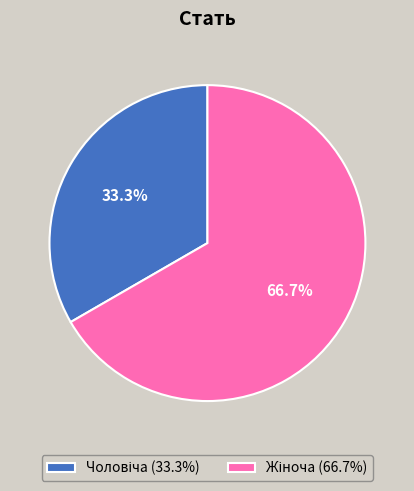

Does any single category account for the majority?

Yes